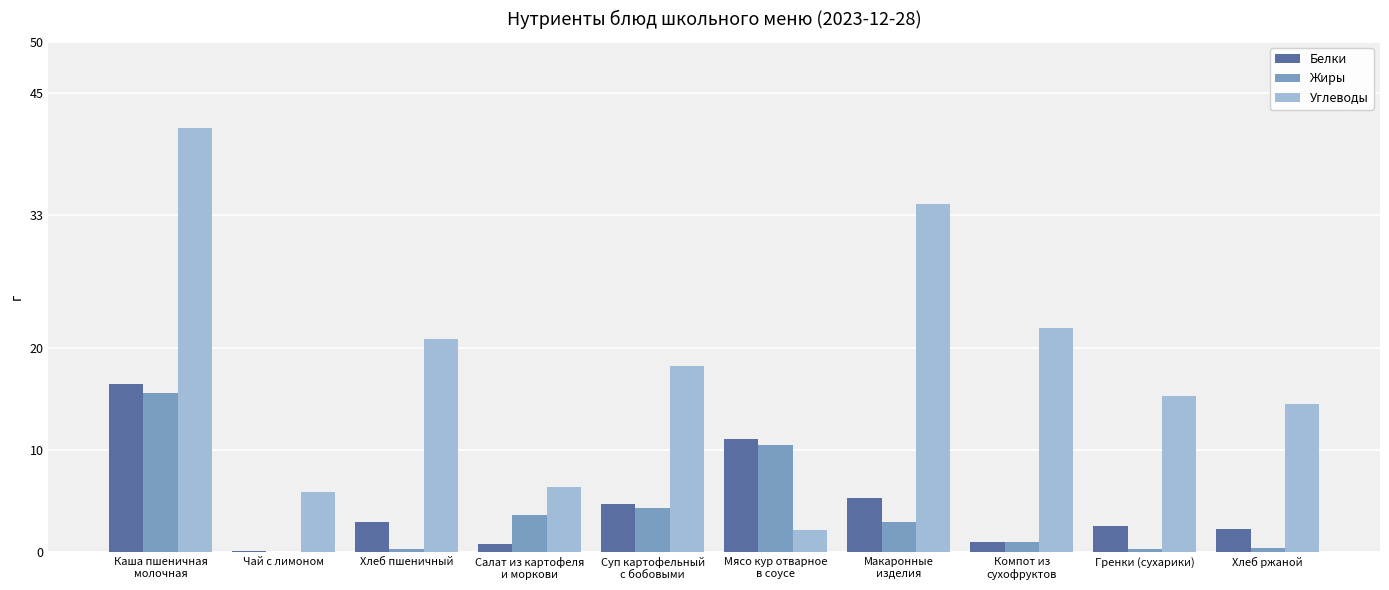

What is the sum of all Жиры values?

39.2